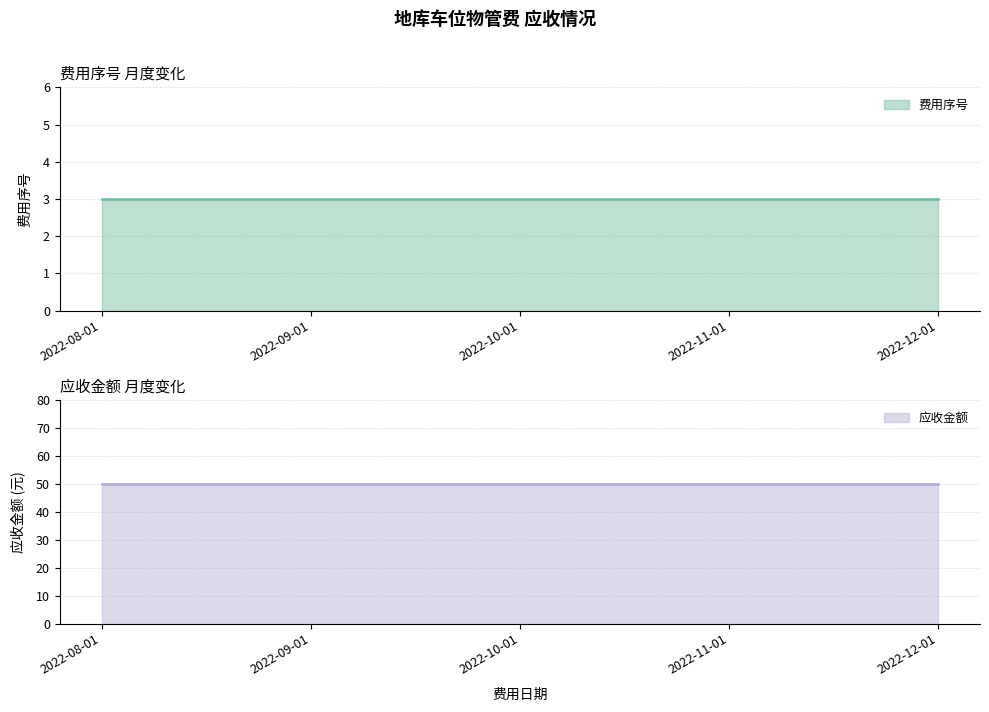

What position from the left is 2022-09-01?

2